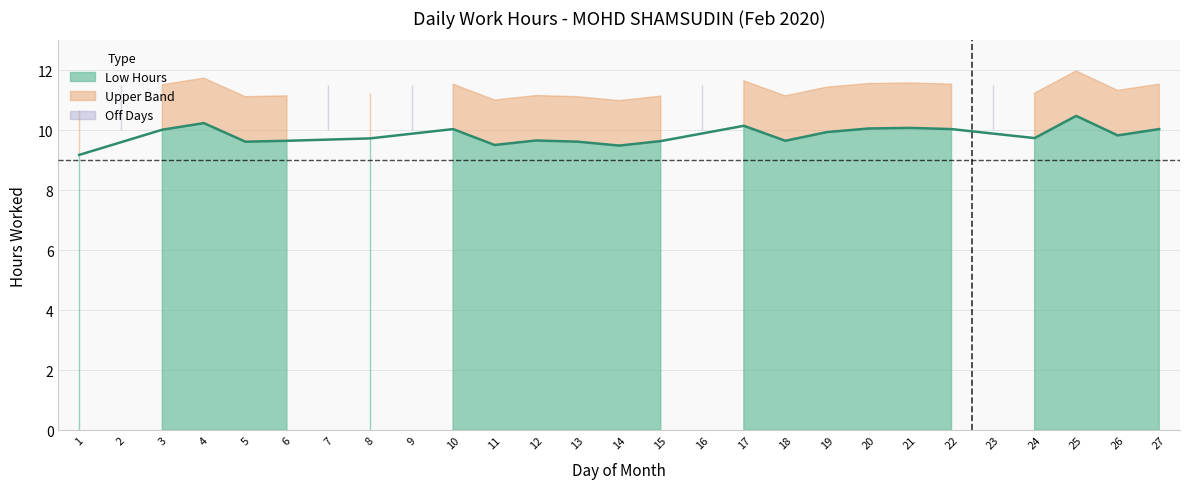

Approximately how many times larger is the value at 12 compared to 4?

0.9